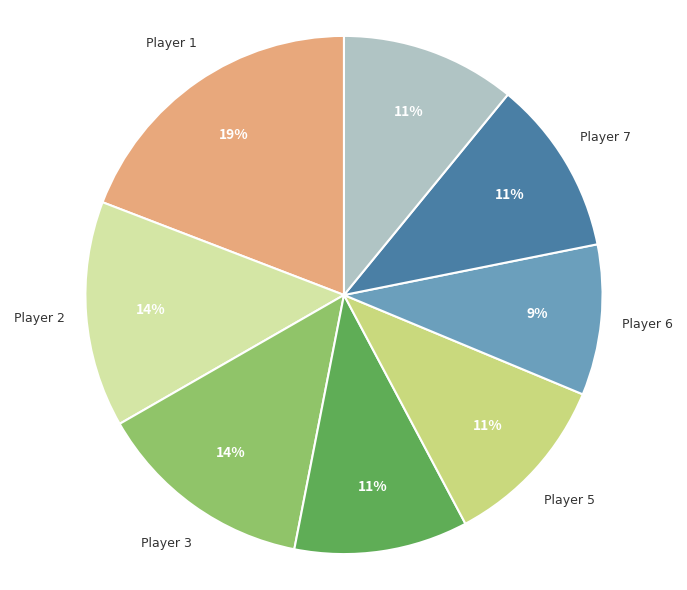

Does any single category account for the majority?

No